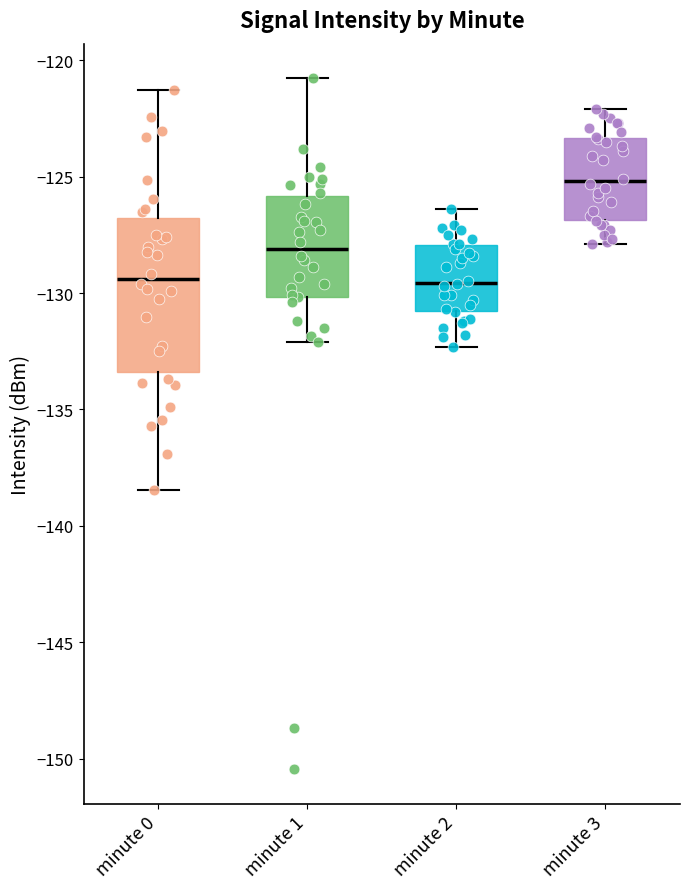

Comparing the boxes themselves (not the whiskers), which one is the tallest?

minute 0